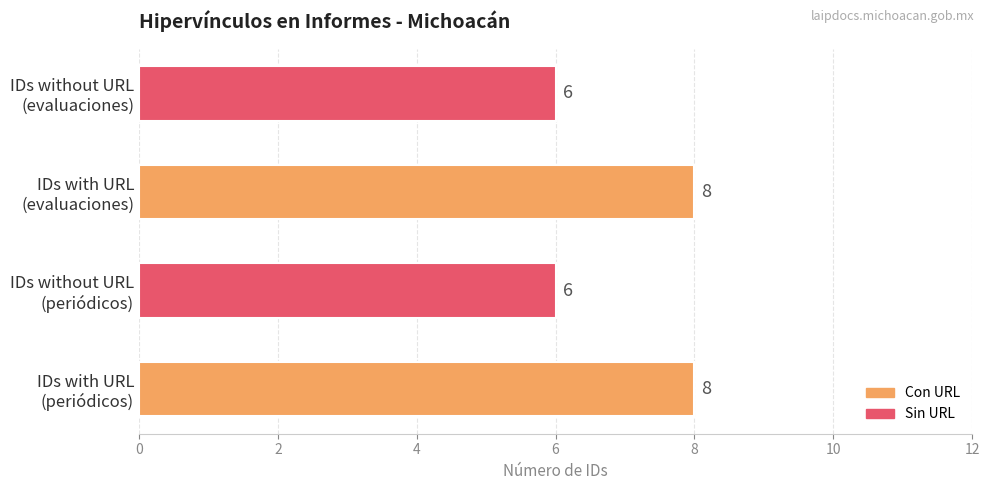

Reading bottom to top, transcribe all the data shown in this chart.

8	6	8	6